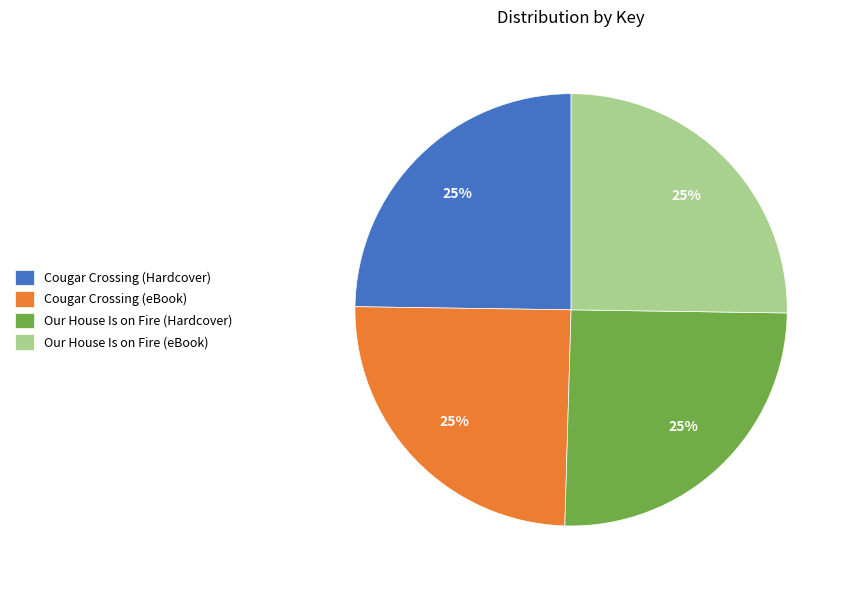

To the nearest percent, what portion does Our House Is on Fire (eBook) represent?

25%